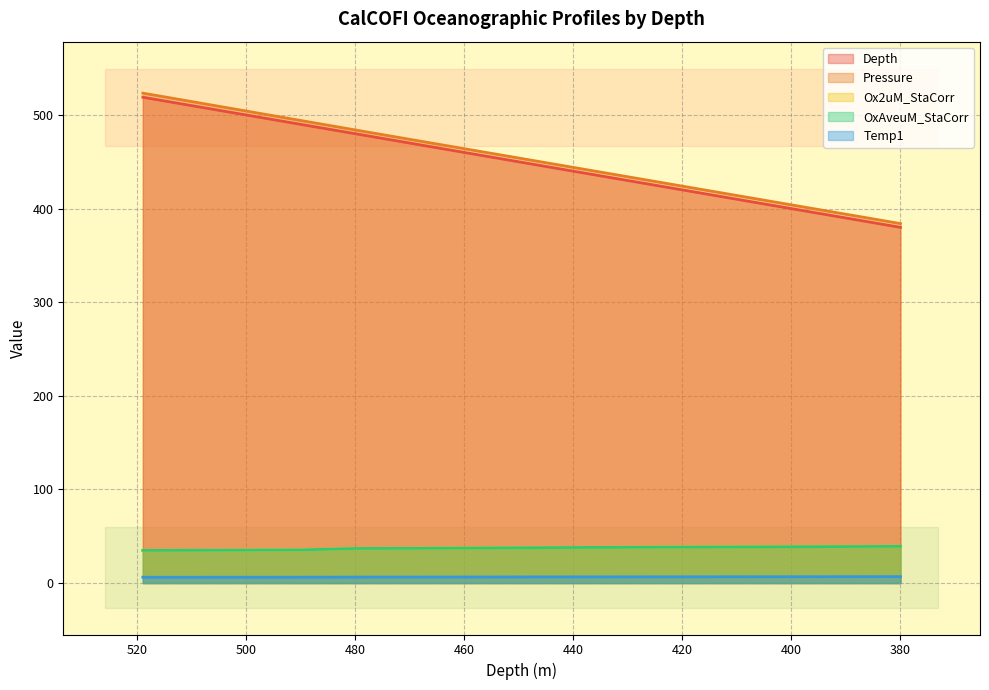

What is the value of the Temp1 point at the 3rd from the left?

6.2